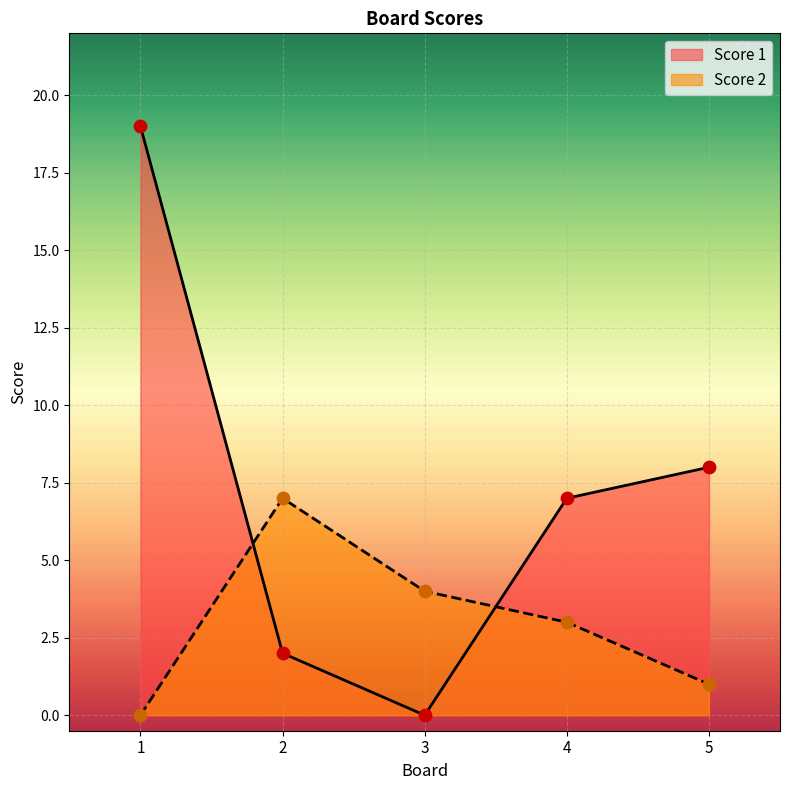

Which series has the largest total across all categories?

Score 1